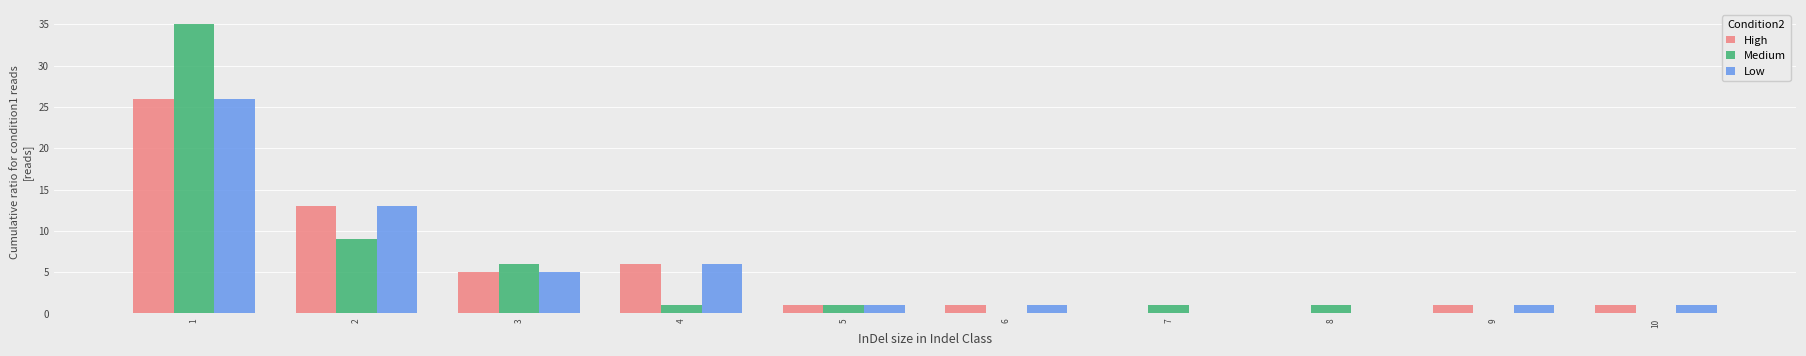

Reading left to right, transcribe this chart: for each range on the x-axis, give the height of each series' bar. The values are not printed on the chart, so give them approximately, as read against the axis.

0.5 to 1.5: High=26	Medium=35	Low=26
1.5 to 2.5: High=13	Medium=9	Low=13
2.5 to 3.5: High=5	Medium=6	Low=5
3.5 to 4.5: High=6	Medium=1	Low=6
4.5 to 5.5: High=1	Medium=1	Low=1
5.5 to 6.5: High=1	Medium=0	Low=1
6.5 to 7.5: High=0	Medium=1	Low=0
7.5 to 8.5: High=0	Medium=1	Low=0
8.5 to 9.5: High=1	Medium=0	Low=1
9.5 to 10.5: High=1	Medium=0	Low=1